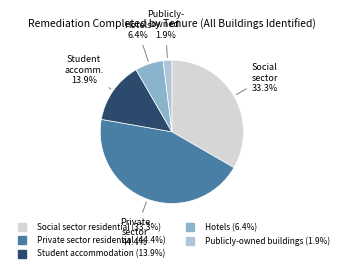

How many slices are in this pie chart?

5